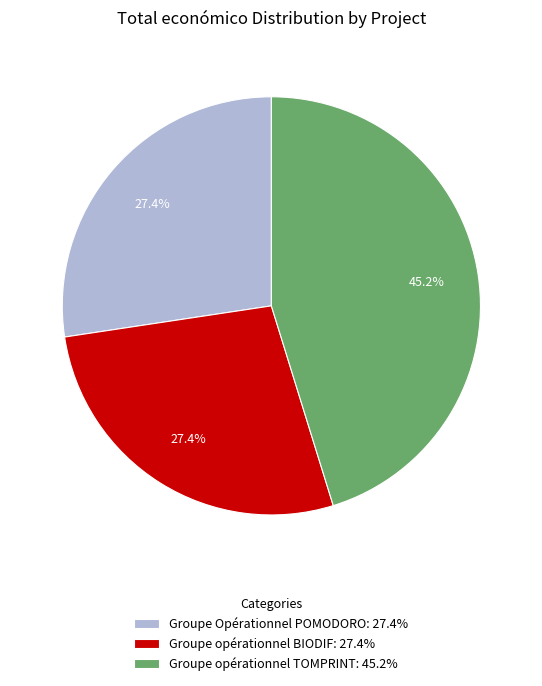

To the nearest percent, what percentage of the pie is Groupe opérationnel TOMPRINT?

45%